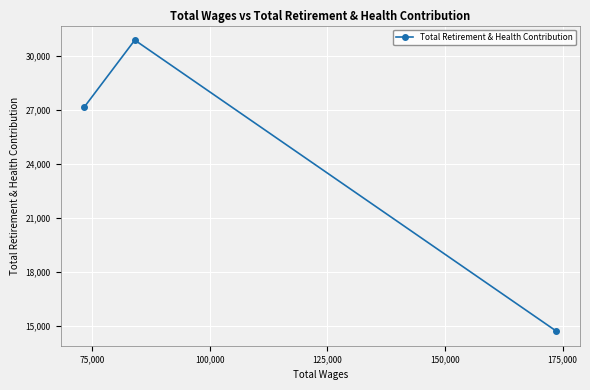

What is the maximum value shown in the chart?

30857